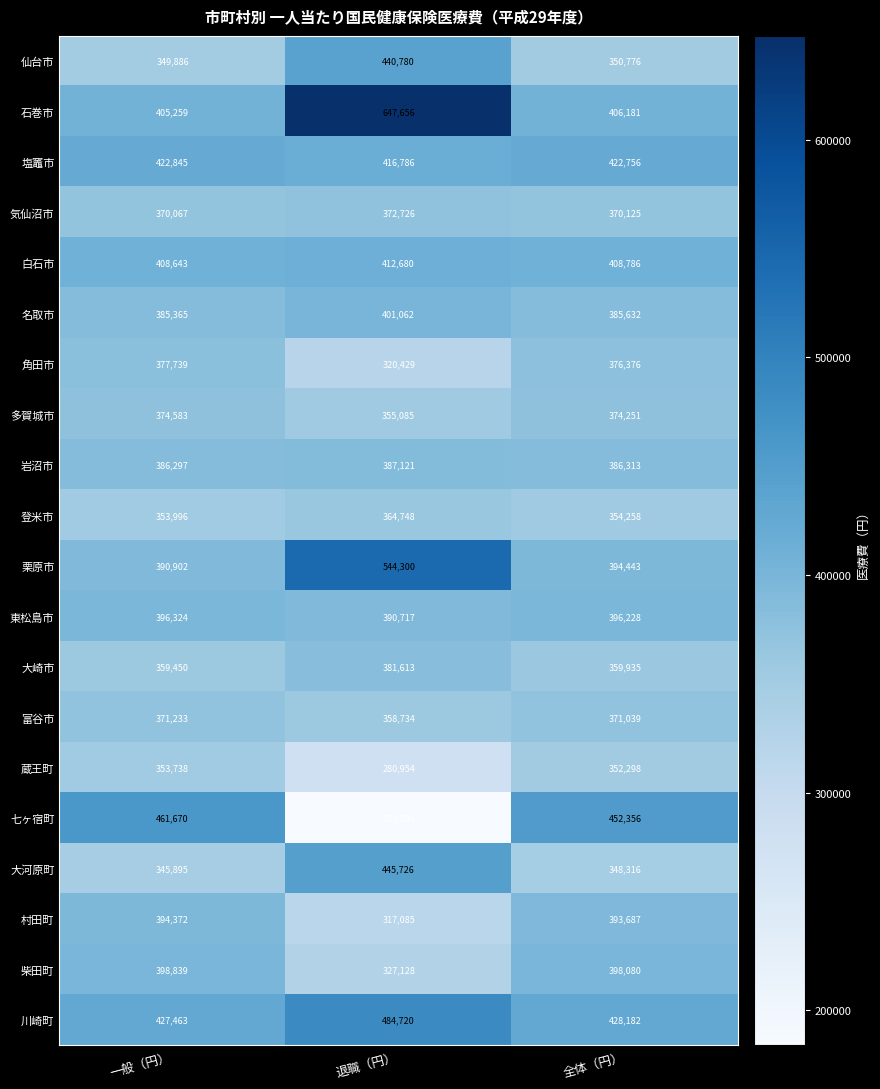

Which series has the widest spread of values?

七ヶ宿町